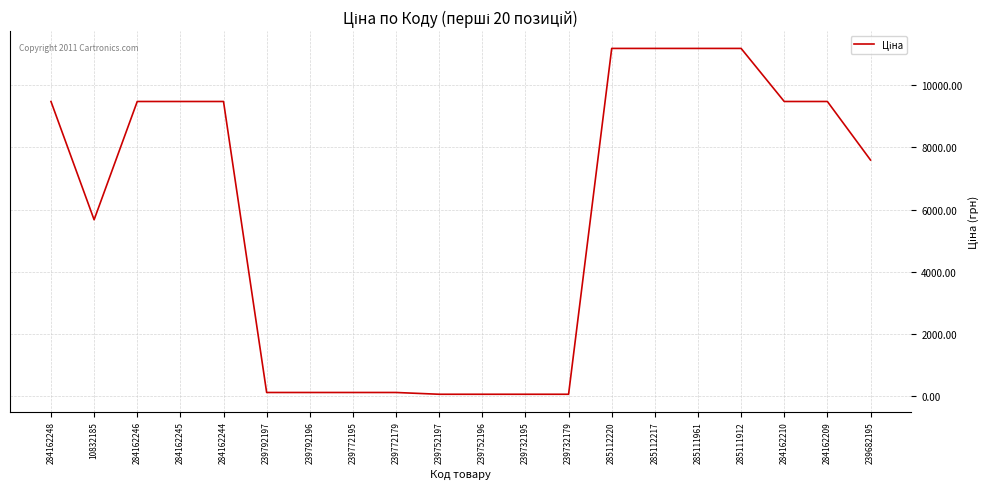

What is the greatest value displayed?

11188.2